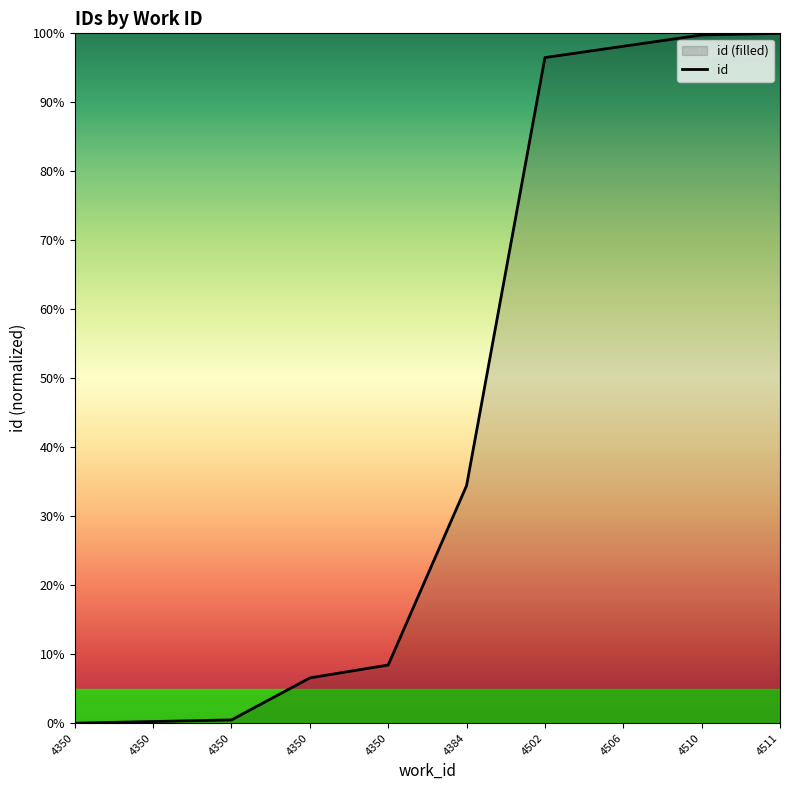

Which category has the lowest value across all series?

4350